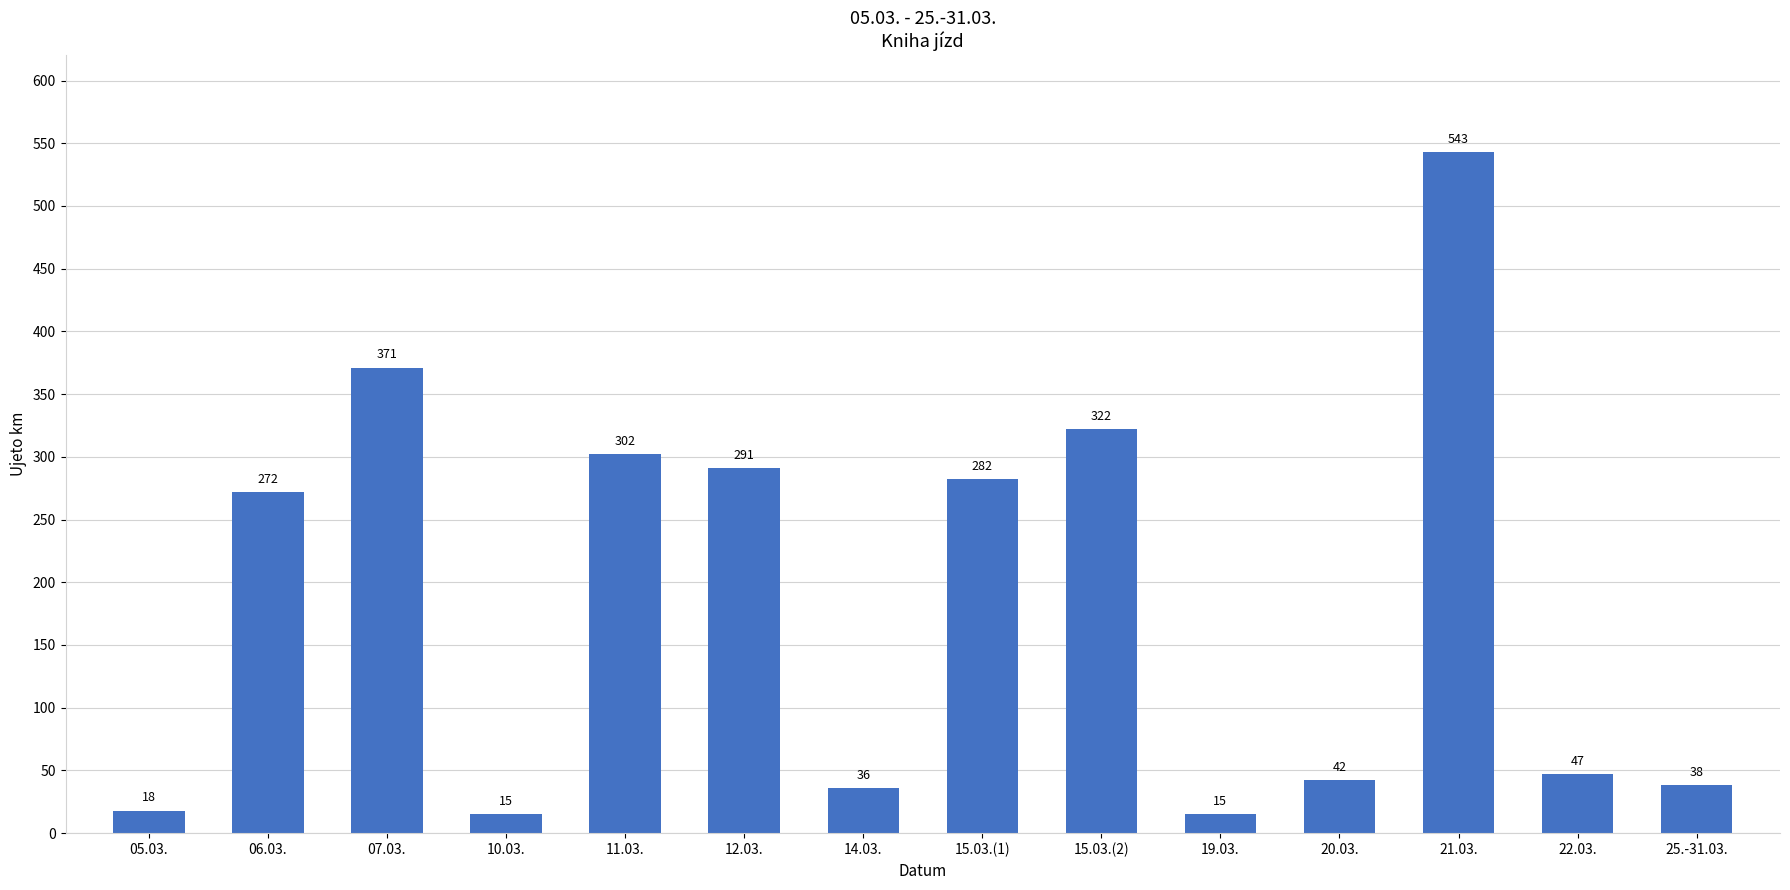

What is the value of the 12th bar from the left?

543